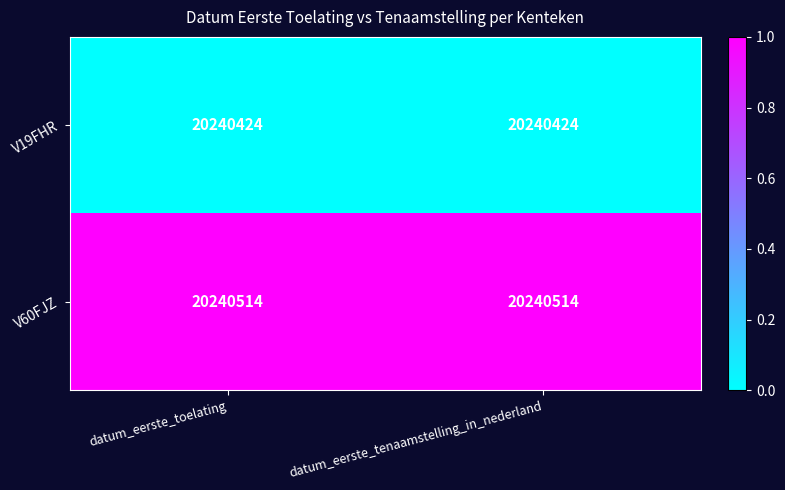

What is the approximate value of V19FHR at datum_eerste_toelating?

20240424